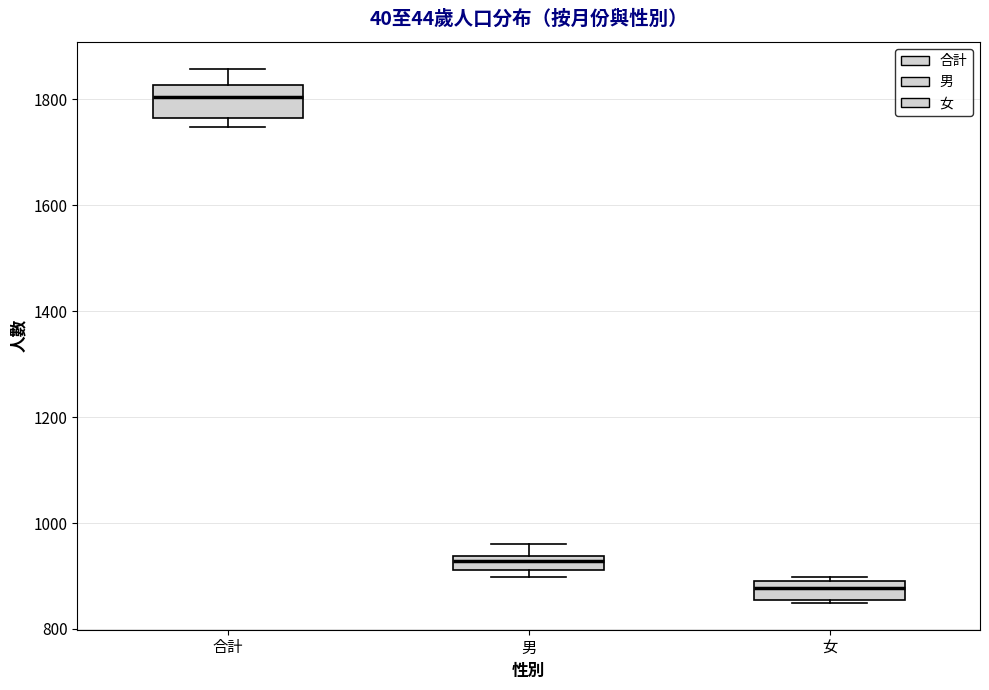

Where is the lower edge of the box for 男 on the y-axis? The values are not printed on the chart, so give them approximately, as read against the axis.

920